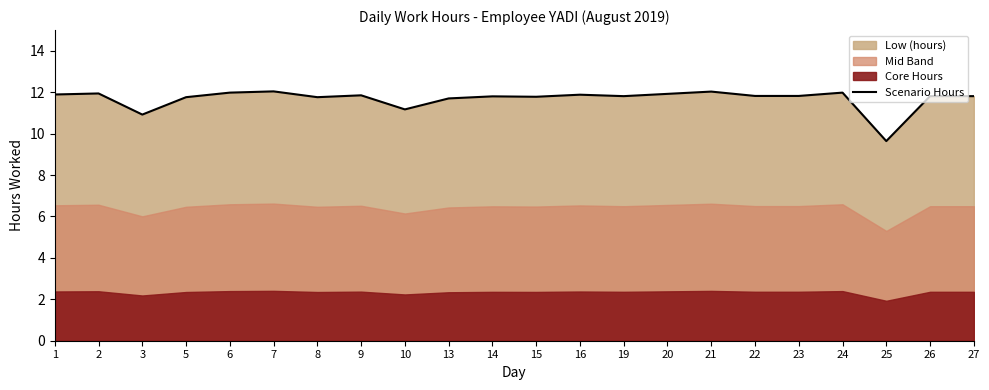

How many data points does each series have?

22